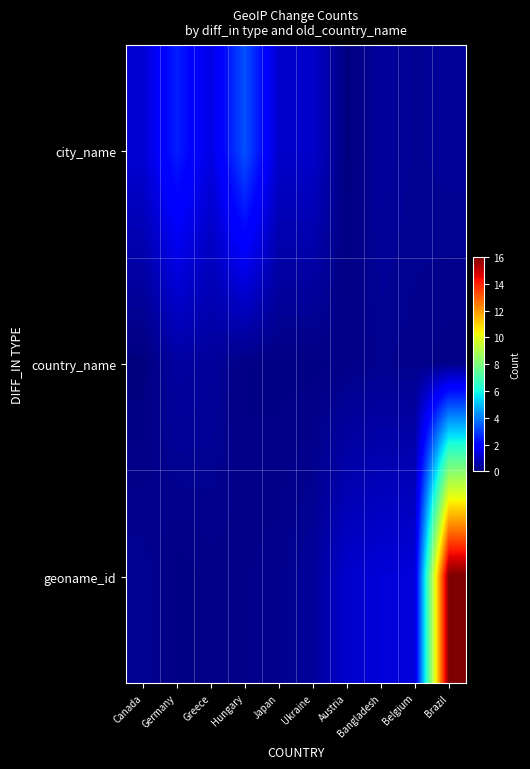

What is the difference between the highest and lowest values at Canada?

1.2